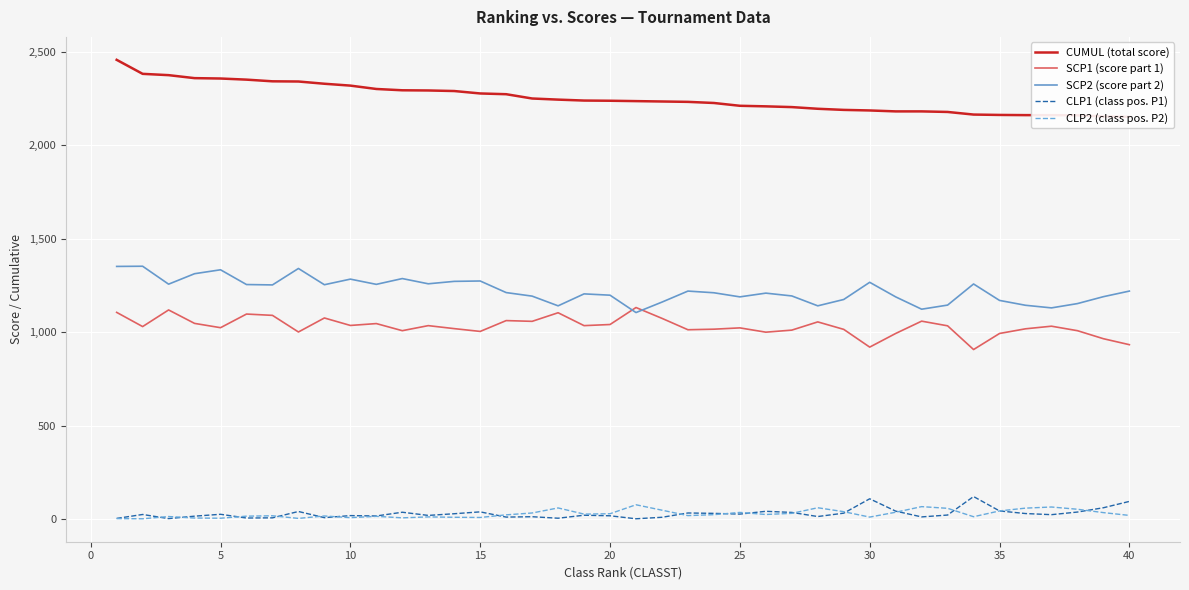

Reading left to right, what are all the values shown in this chart?

CUMUL (total score): 2458	2383	2376	2360	2358	2352	2343	2342	2330	2320	2302	2295	2294	2291	2278	2274	2251	2245	2240	2239	2237	2235	2233	2227	2212	2209	2205	2196	2190	2187	2182	2182	2179	2165	2163	2162	2162	2161	2155	2153
SCP1 (score part 1): 1106	1030	1119	1047	1024	1097	1090	1001	1076	1036	1046	1008	1035	1019	1004	1062	1058	1104	1035	1041	1132	1074	1013	1016	1023	1000	1011	1055	1015	920	993	1059	1034	907	993	1018	1032	1008	965	933
SCP2 (score part 2): 1352	1353	1257	1313	1334	1255	1253	1341	1254	1284	1256	1287	1259	1272	1274	1212	1193	1141	1205	1198	1105	1161	1220	1211	1189	1209	1194	1141	1175	1267	1189	1123	1145	1258	1170	1144	1130	1153	1190	1220
CLP1 (class pos. P1): 3	24	2	15	25	5	6	40	7	18	16	36	19	28	38	10	12	4	20	17	1	9	32	30	26	41	35	13	31	108	42	11	21	120	43	29	23	37	60	94
CLP2 (class pos. P2): 2	1	13	5	4	15	17	3	16	7	14	6	11	9	8	22	32	59	26	28	76	47	18	23	35	24	30	60	39	10	36	66	57	12	43	58	64	52	34	19